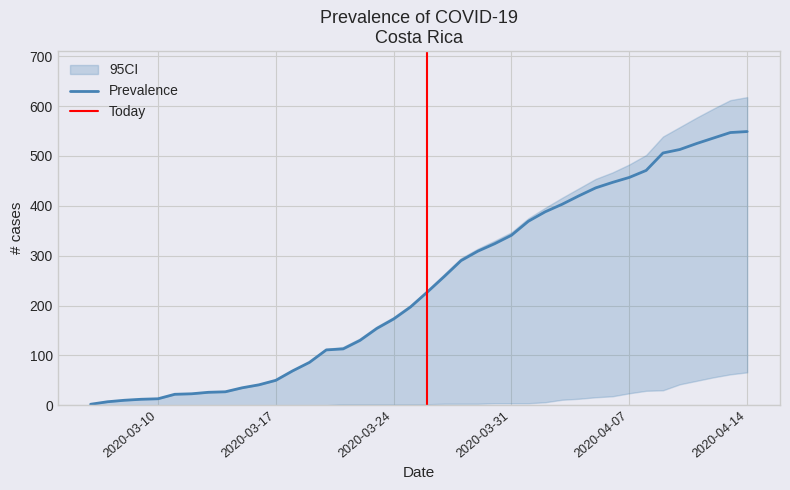

Rank the categories by activos value from lowest to highest.

06/03/2020, 07/03/2020, 08/03/2020, 09/03/2020, 10/03/2020, 11/03/2020, 12/03/2020, 13/03/2020, 14/03/2020, 15/03/2020, 16/03/2020, 17/03/2020, 18/03/2020, 19/03/2020, 20/03/2020, 21/03/2020, 22/03/2020, 23/03/2020, 24/03/2020, 25/03/2020, 26/03/2020, 27/03/2020, 28/03/2020, 29/03/2020, 30/03/2020, 31/03/2020, 01/04/2020, 02/04/2020, 03/04/2020, 04/04/2020, 05/04/2020, 06/04/2020, 07/04/2020, 08/04/2020, 09/04/2020, 10/04/2020, 11/04/2020, 12/04/2020, 13/04/2020, 14/04/2020